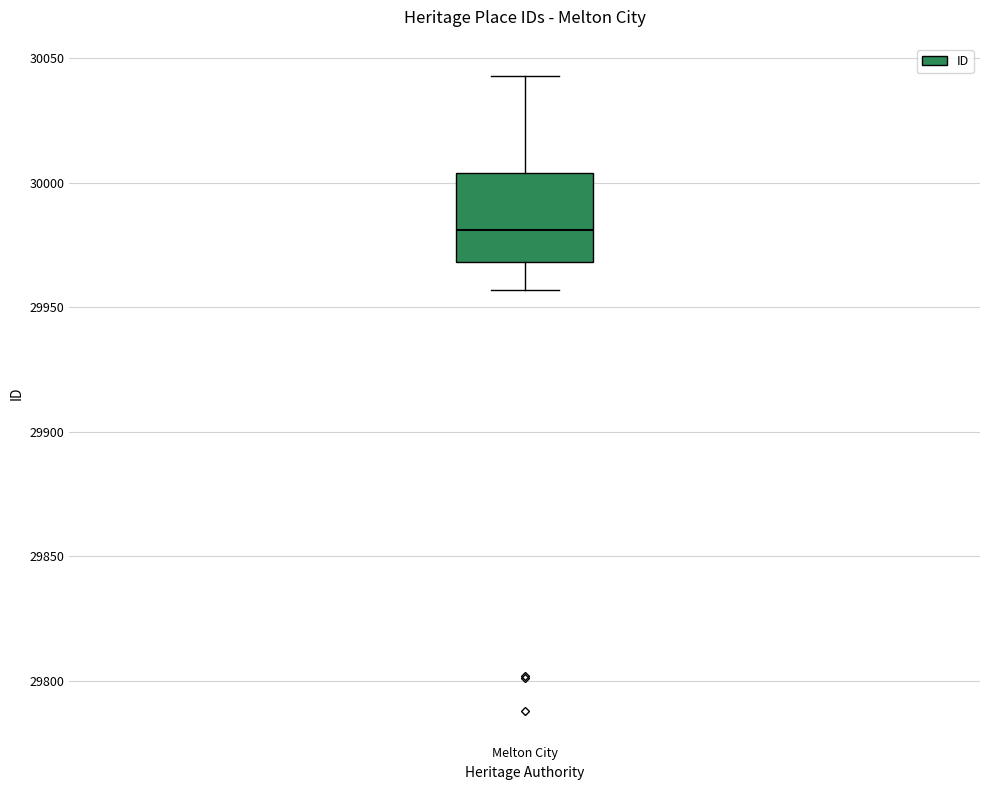

Transcribe this box plot: give where the median line is, the range the box spans, and where the two whiskers end, as read against the y-axis. The values are not printed on the chart, so give them approximately, as read against the axis.

median 29980, box 29970 to 30005, whiskers 29955 to 30045